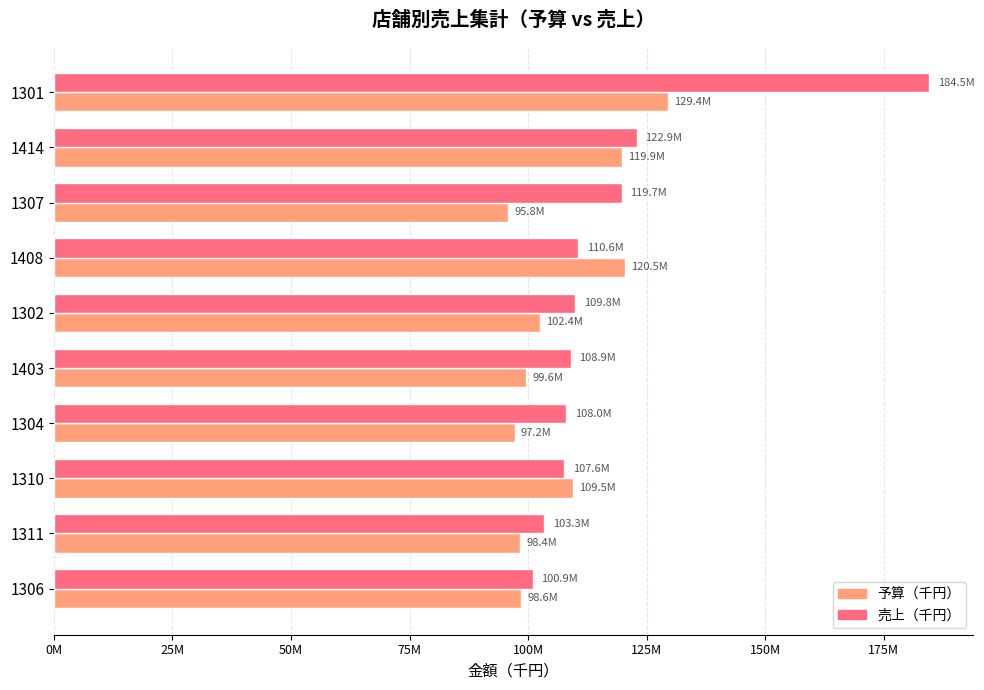

What are all the series names shown in the legend?

予算（千円）, 売上（千円）